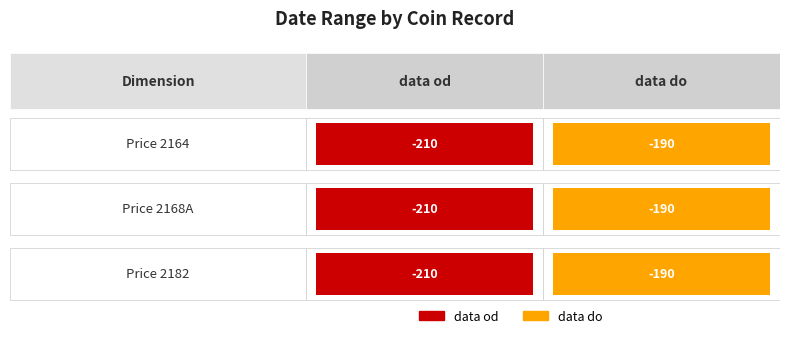

What are all the series names shown in the legend?

data od, data do